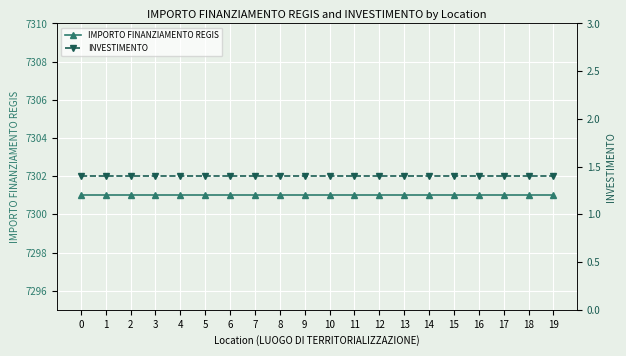

True or false: IMPORTO FINANZIAMENTO REGIS has more than 2 points higher than both neighbors.

False